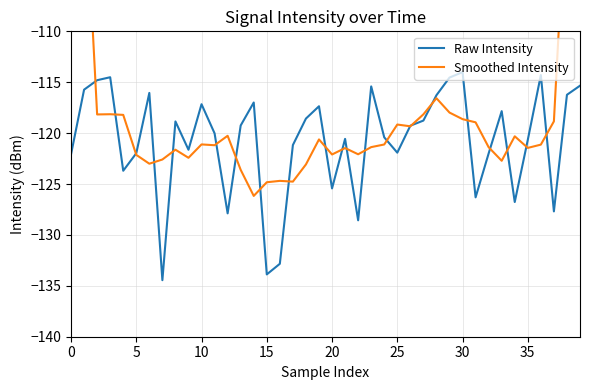

At how many categories does at least one series exceed -103?

4